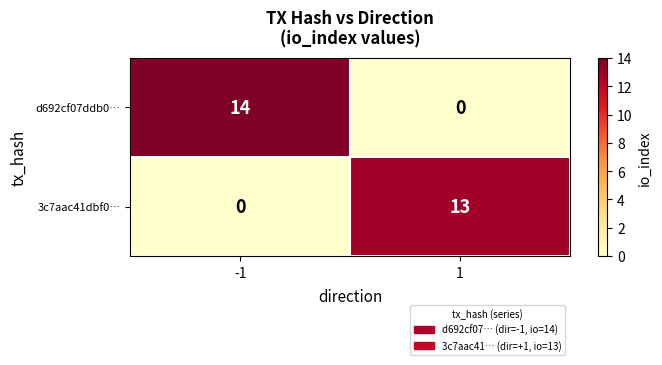

Reading left to right, transcribe all the data shown in this chart.

d692cf07ddb0…: 14	0
3c7aac41dbf0…: 0	13